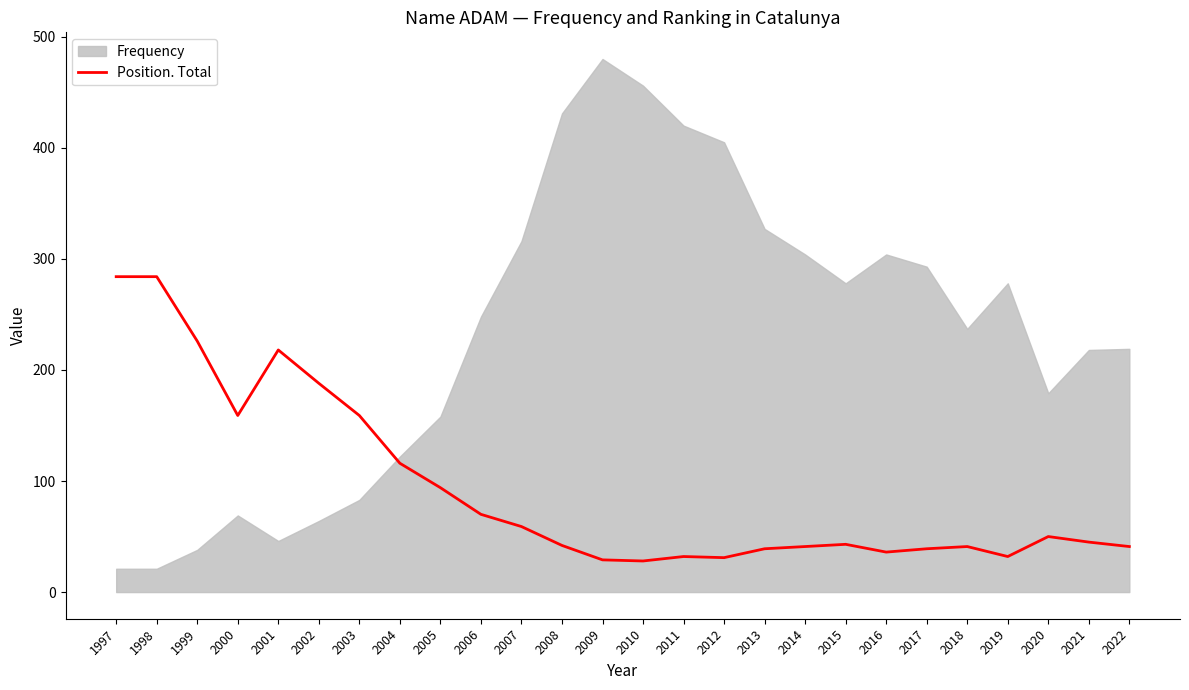

List the labels in order of value, smallest first.

2010, 2009, 2012, 2011, 2019, 2016, 2013, 2017, 2014, 2018, 2022, 2008, 2015, 2021, 2020, 2007, 2006, 2005, 2004, 2000, 2003, 2002, 2001, 1999, 1997, 1998